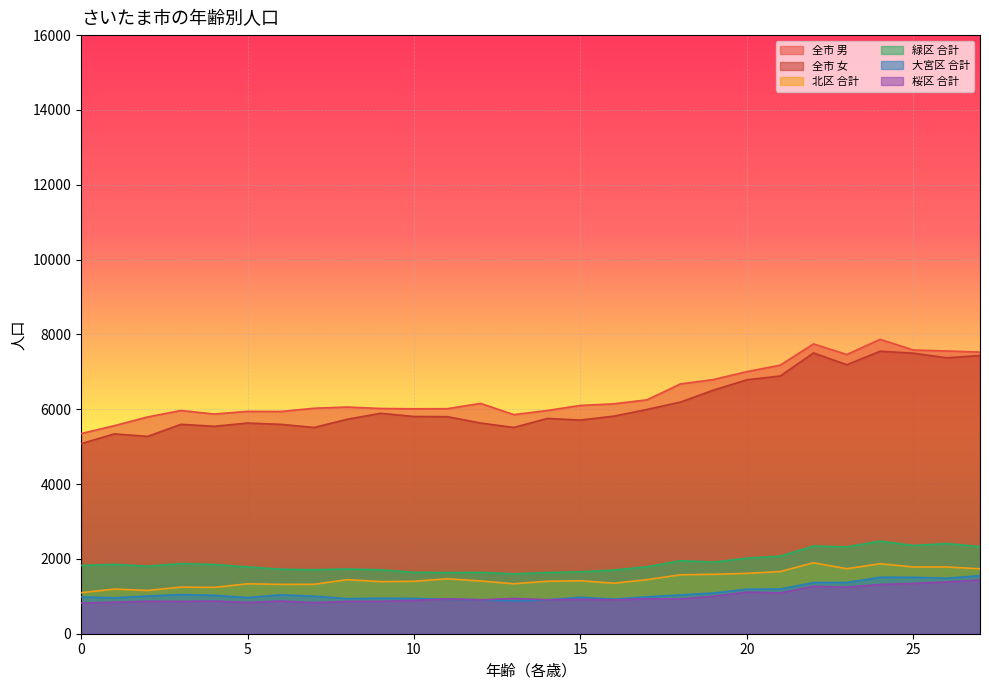

True or false: 全市 男 has more than 2 interior local peaks.

True